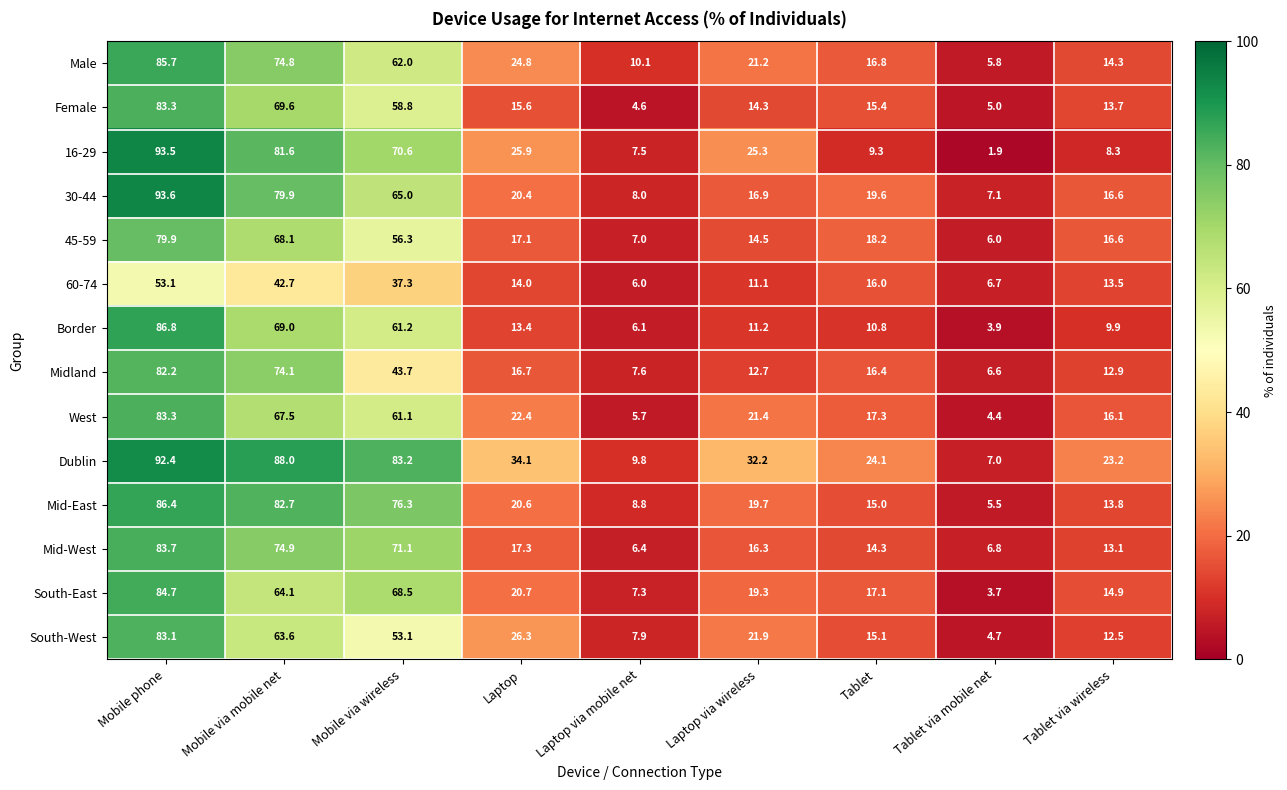

Which series has the largest range (max minus min)?

16-29